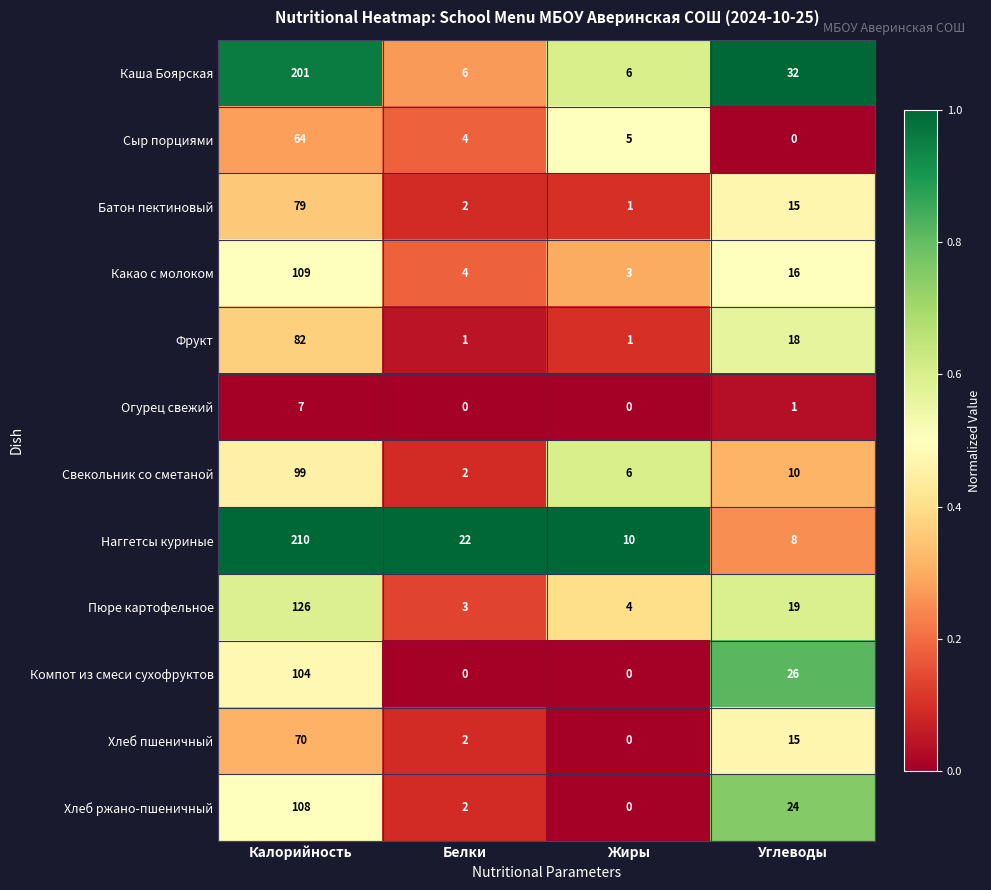

At which category is the sum across all series the highest?

Калорийность